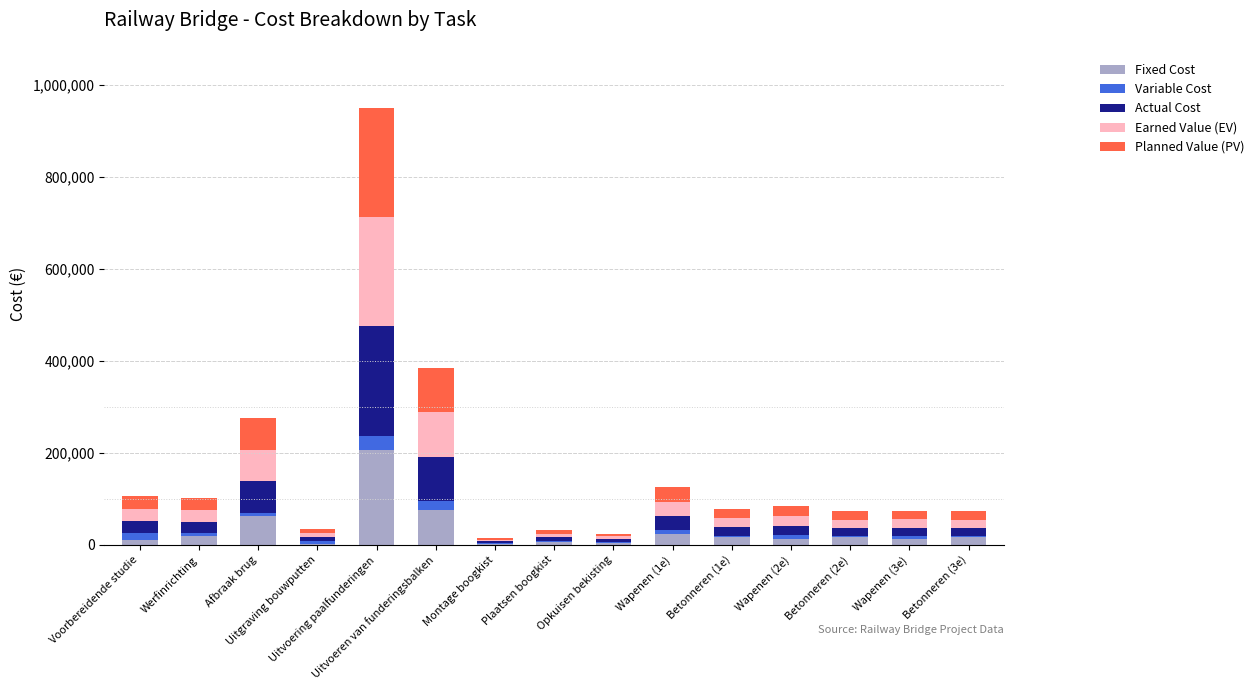

Count the number of data series in this chart.

5